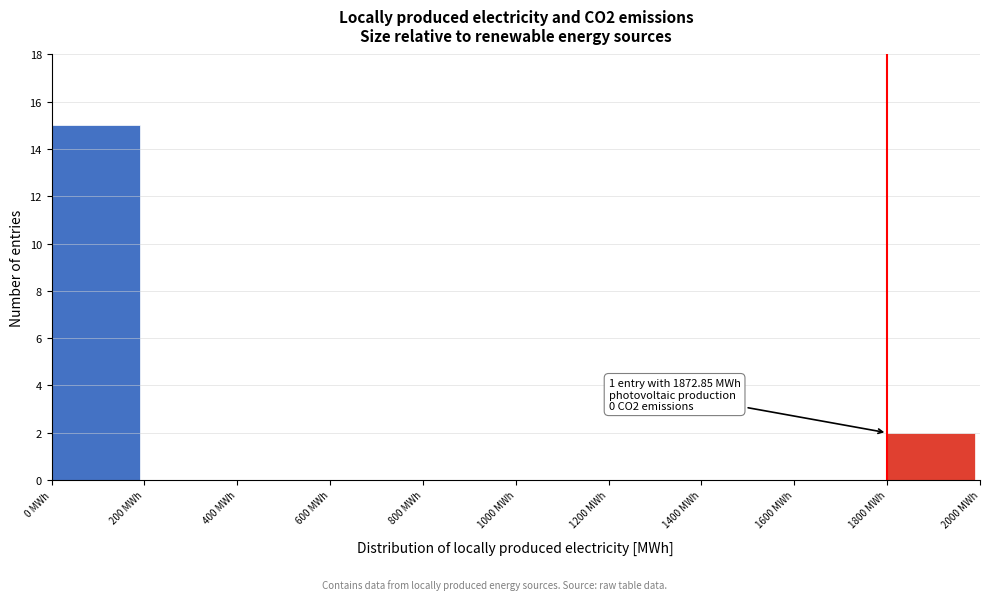

Which range on the x-axis has the tallest bar?

0 to 200